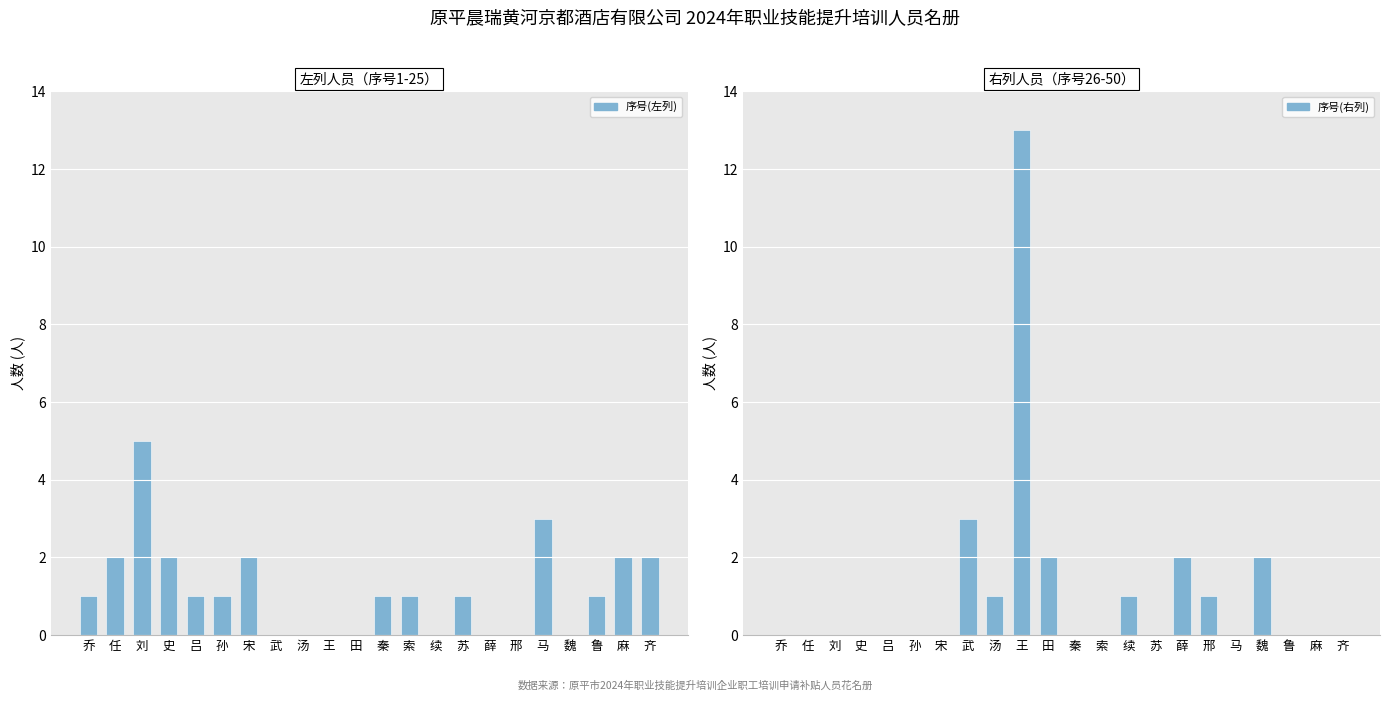

Which has a higher value, 乔 or 史?

史